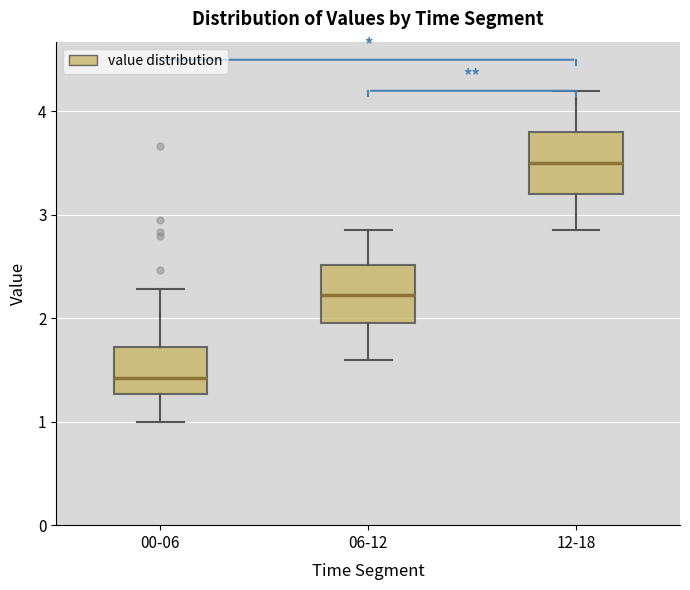

Reading left to right, transcribe this box plot: for each box, give where its median line is, the range the box spans, and where its two whiskers end, as read against the y-axis. The values are not printed on the chart, so give them approximately, as read against the axis.

00-06: median 1.4, box 1.3 to 1.7, whiskers 1.0 to 2.3
06-12: median 2.2, box 2.0 to 2.5, whiskers 1.6 to 2.9
12-18: median 3.5, box 3.2 to 3.8, whiskers 2.9 to 4.2